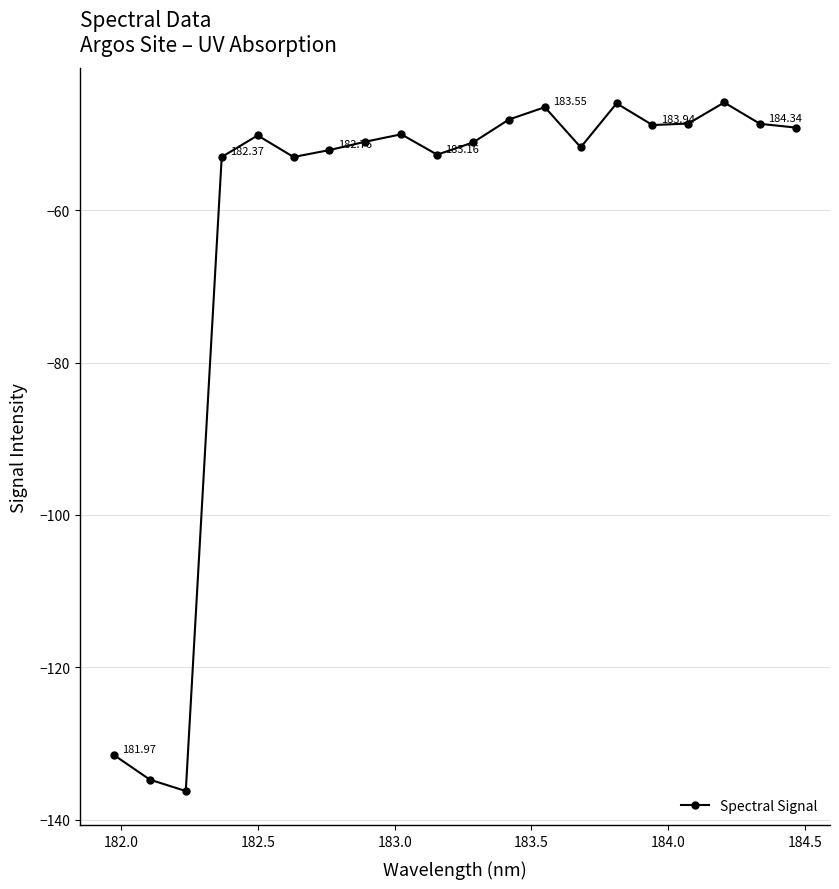

How many categories are shown in the chart?

20